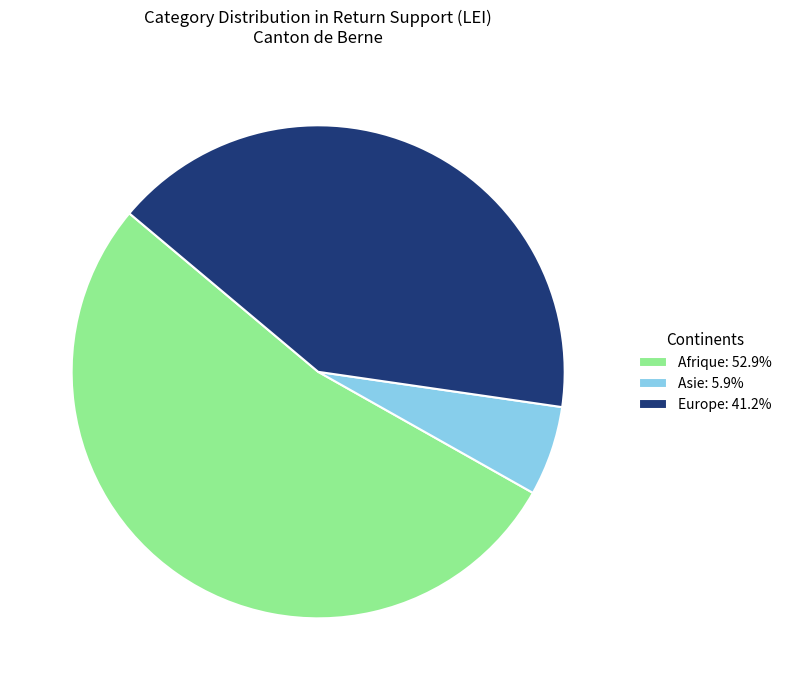

Is there any slice that represents more than half of the pie?

Yes